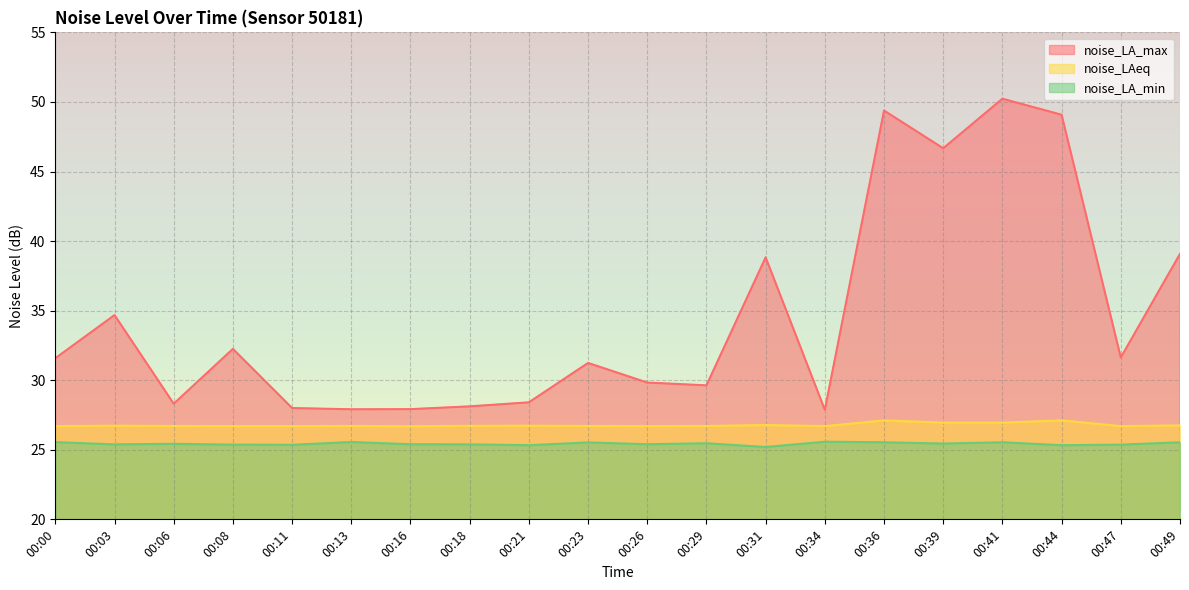

Which label corresponds to the largest value in the chart?

00:41